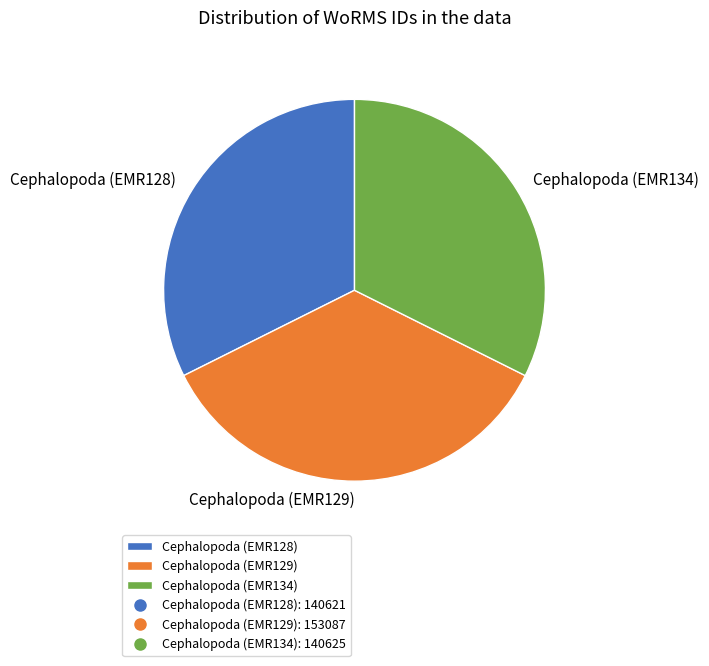

Is Cephalopoda (EMR128) the majority of the pie?

No